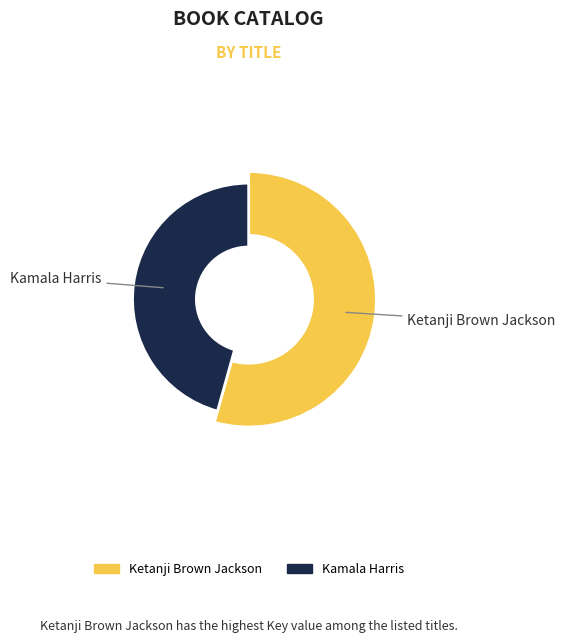

Does Ketanji Brown Jackson represent more than half of the total?

Yes